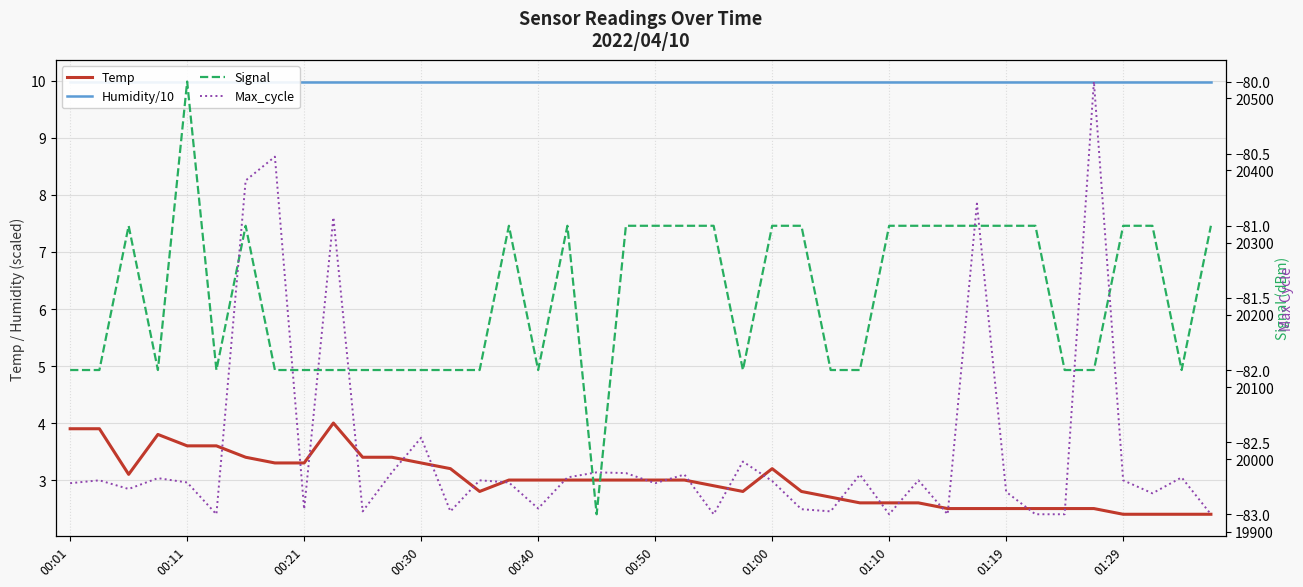

Is the value of Temp at 38 greater than the value of Signal at 25?

Yes